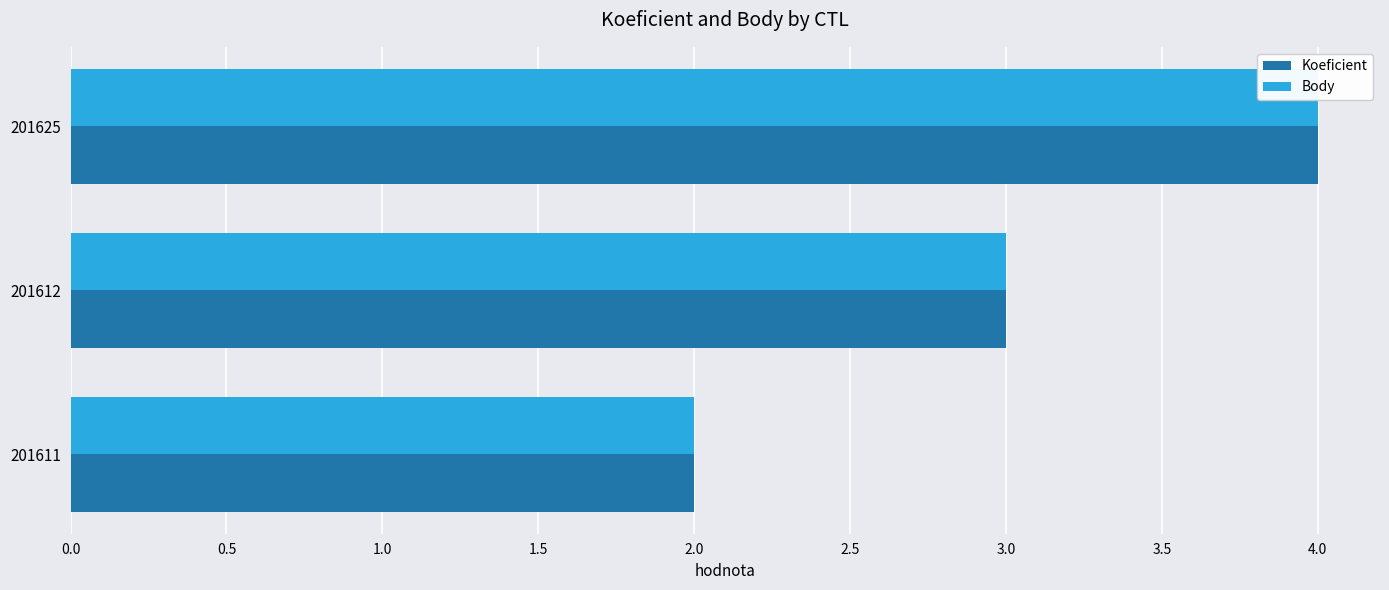

What are all the series names shown in the legend?

Koeficient, Body